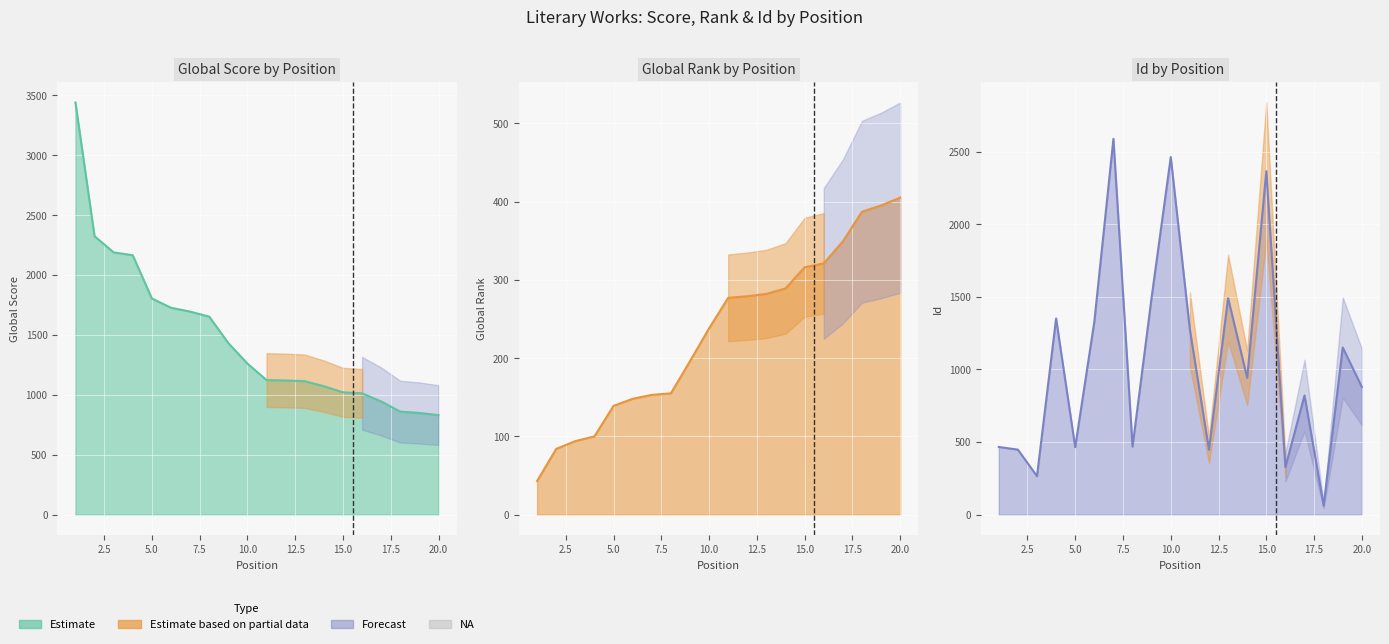

Reading right to left, transcribe all the data shown in this chart.

Global Score: 831	849	860	945	1013	1021	1072	1114	1120	1123	1261	1432	1653	1695	1727	1804	2165	2189	2324	3440
Global Rank: 405	395	387	349	321	316	289	282	279	277	238	196	155	153	148	139	100	94	84	43
Id: 879	1151	63	821	328	2365	942	1491	447	1275	2462	1497	469	2588	1328	465	1351	265	448	466